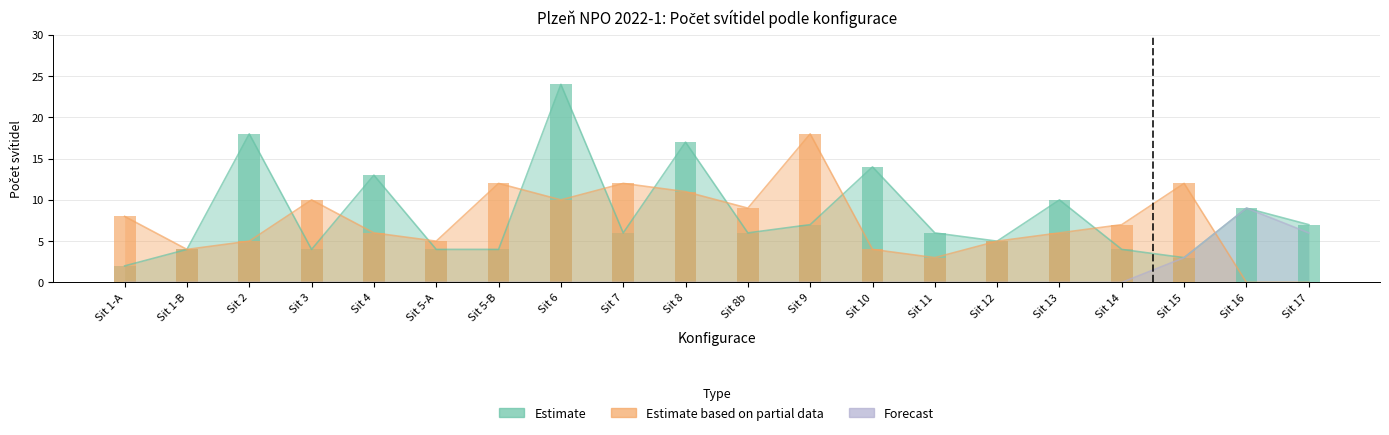

Which series has the largest range (max minus min)?

Estimate